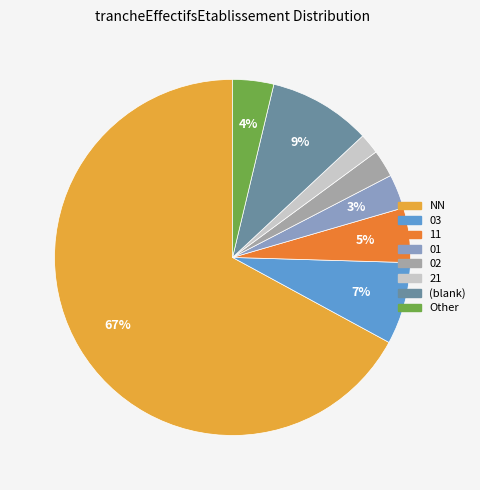

Which category has the biggest portion of the pie?

NN